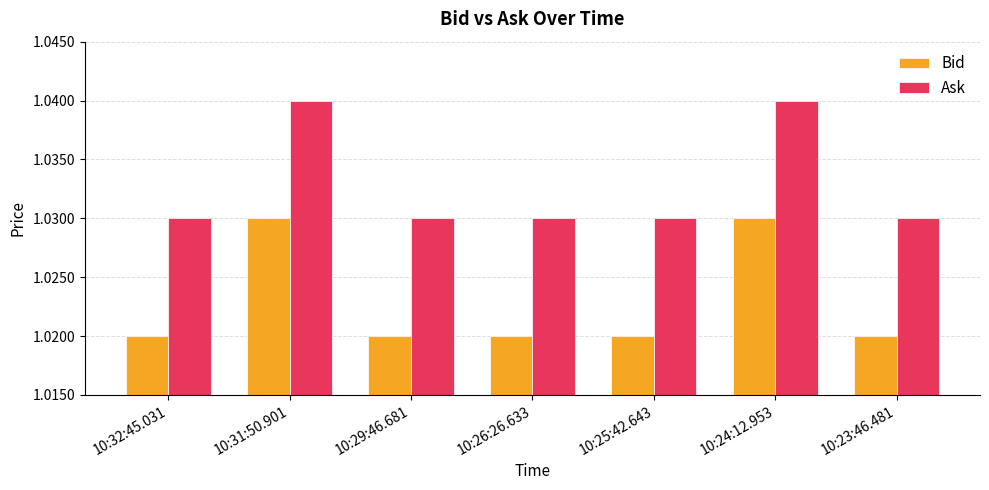

The Ask series shows 1.6 at 10:32:45.031. True or false?

False